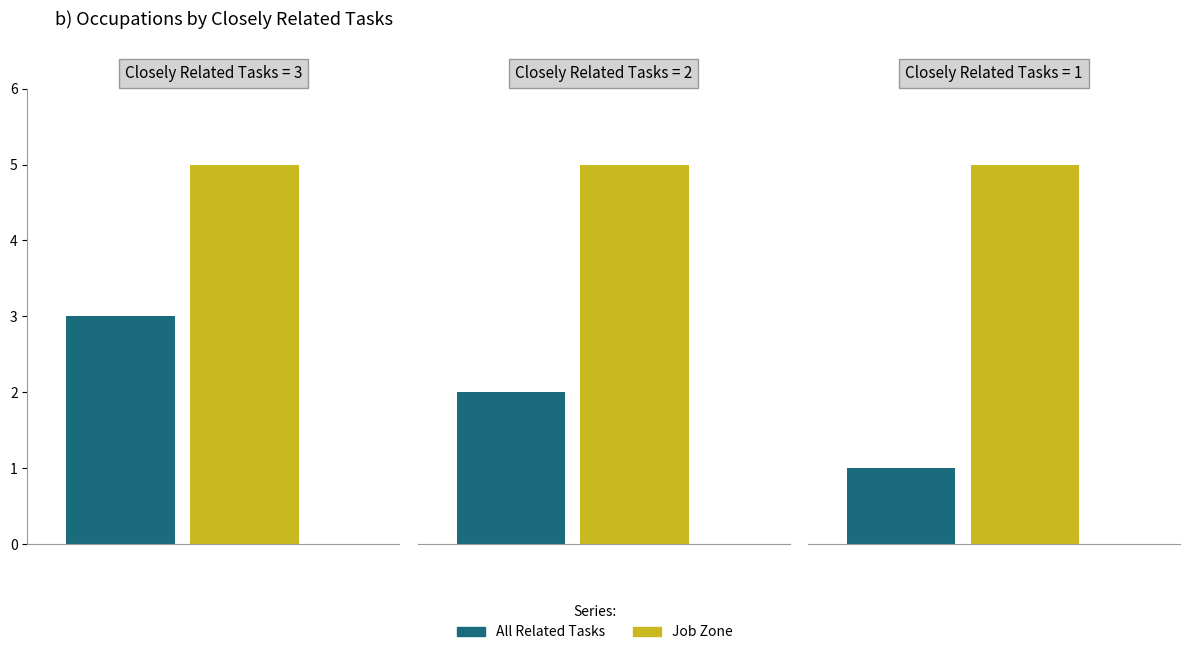

How many series are shown in this chart?

2